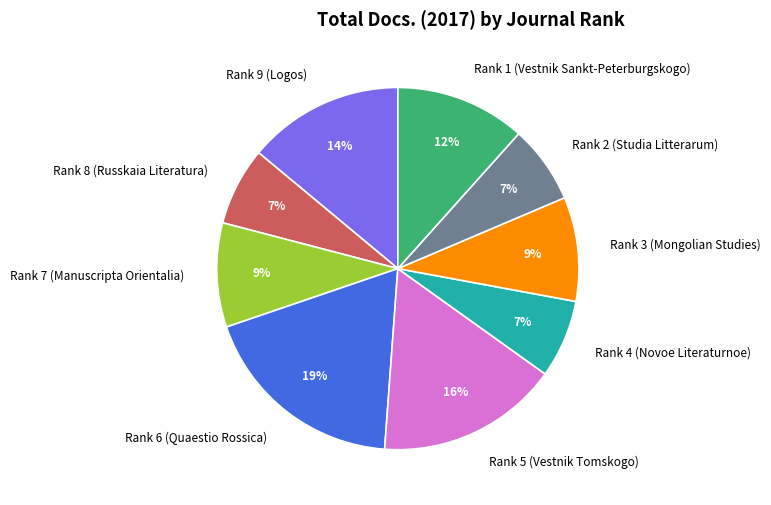

What is the largest slice in the pie chart?

Rank 6 (Quaestio Rossica)